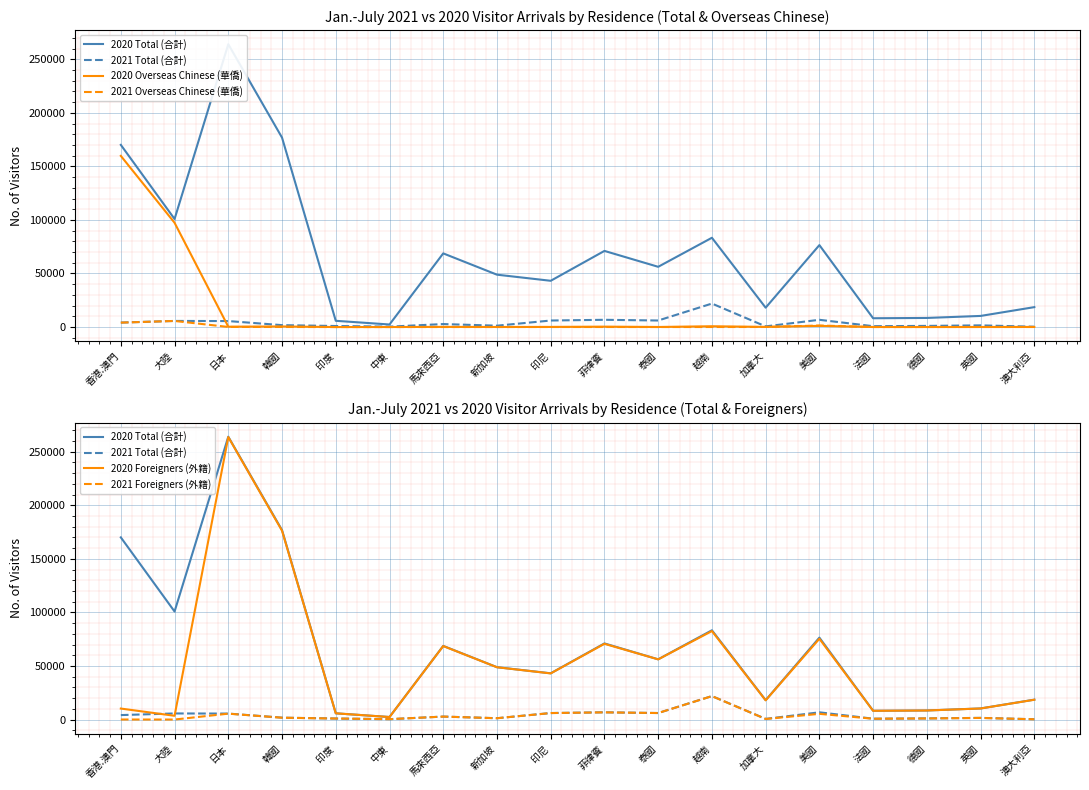

How many interior local valleys does the 2020 Foreigners (外籍) series have?

6